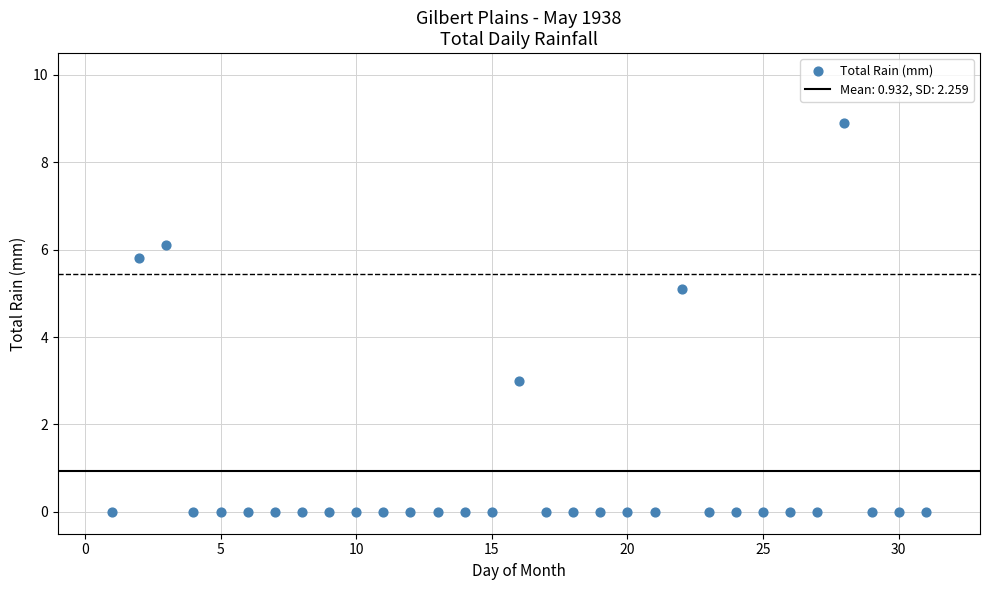

What is the range of Y values (max minus min)?

8.9